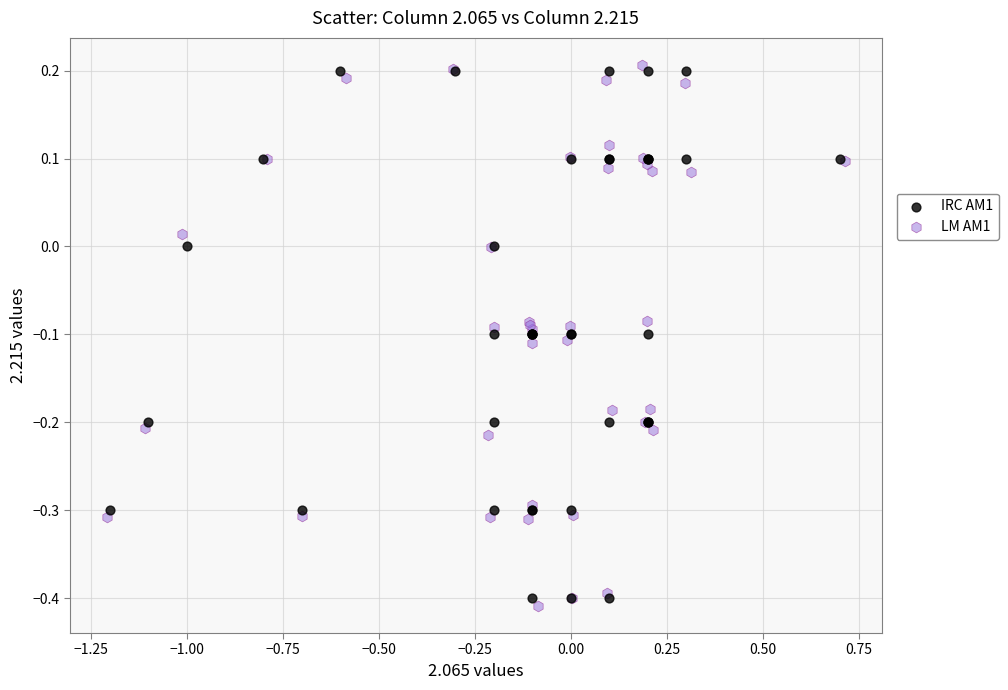

Which series reaches the maximum Y coordinate?

LM AM1